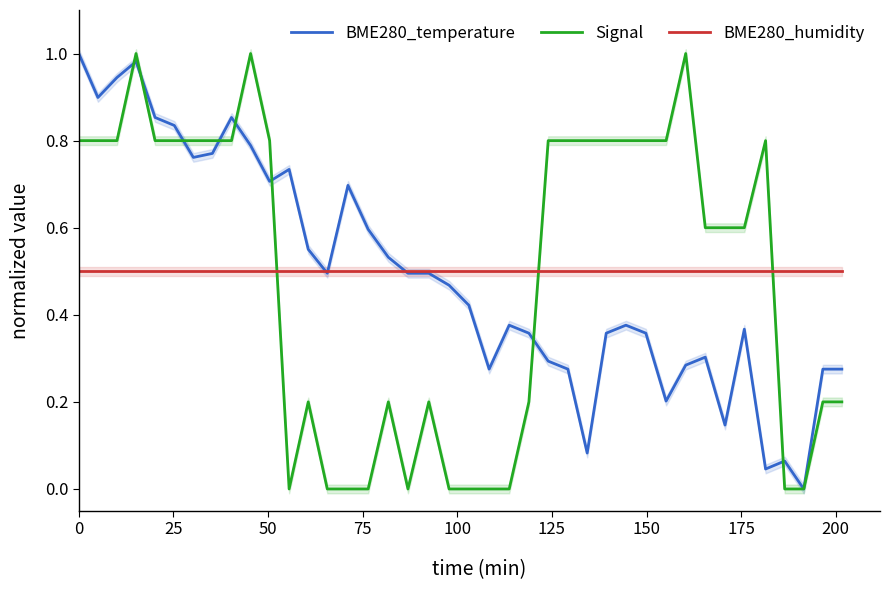

What is the greatest value displayed?

1.0